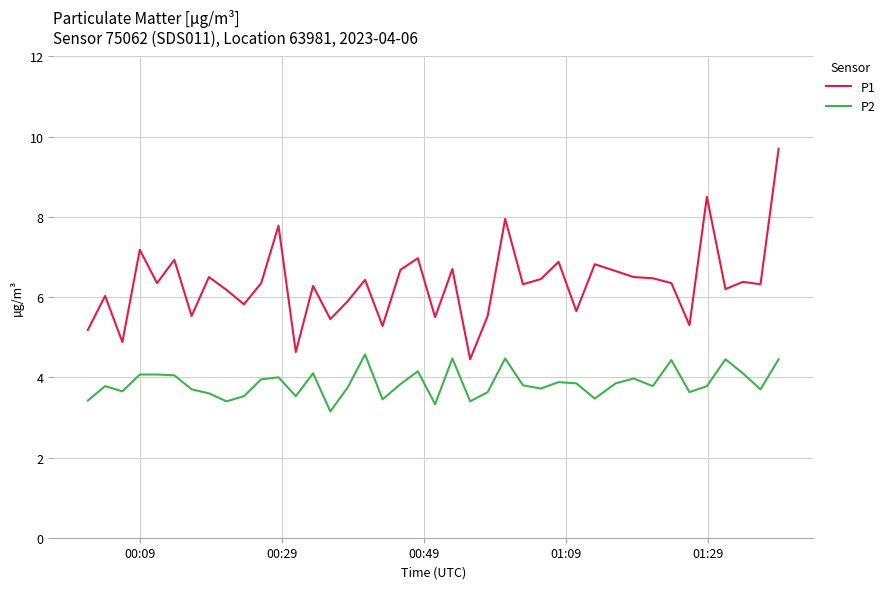

Which series has the largest range (max minus min)?

P1